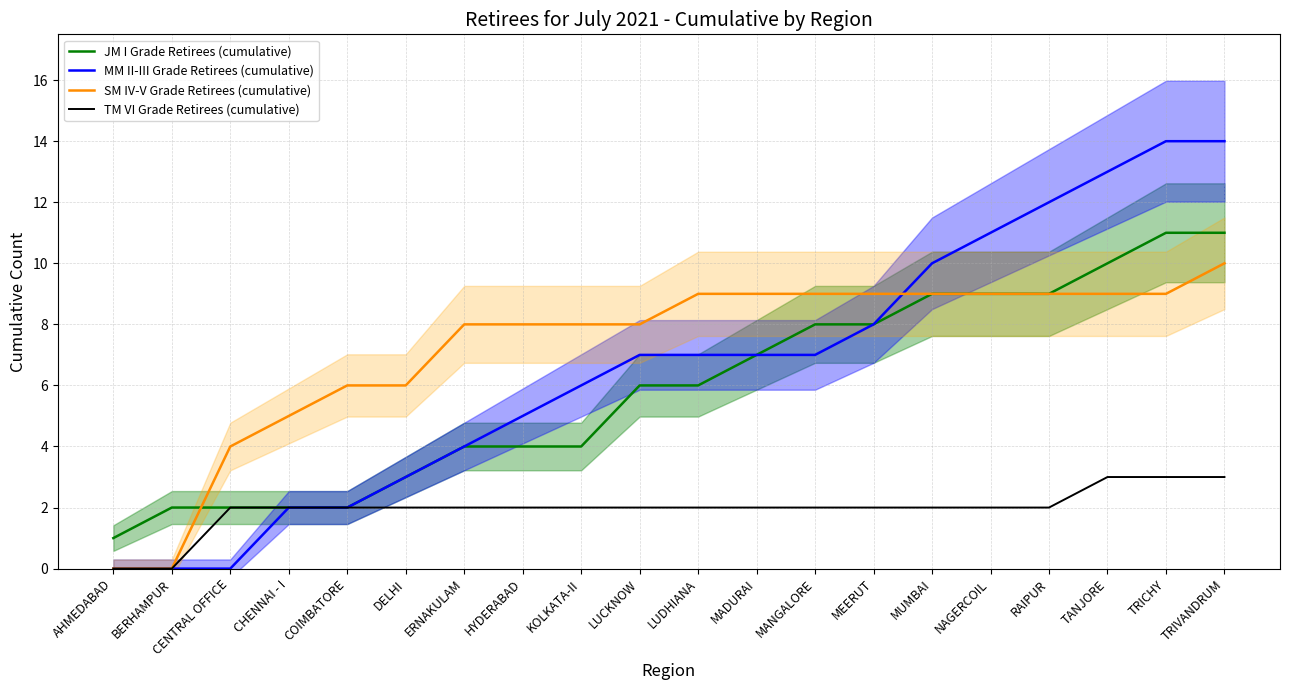

What is the minimum value for JM I Grade Retirees (cumulative)?

1